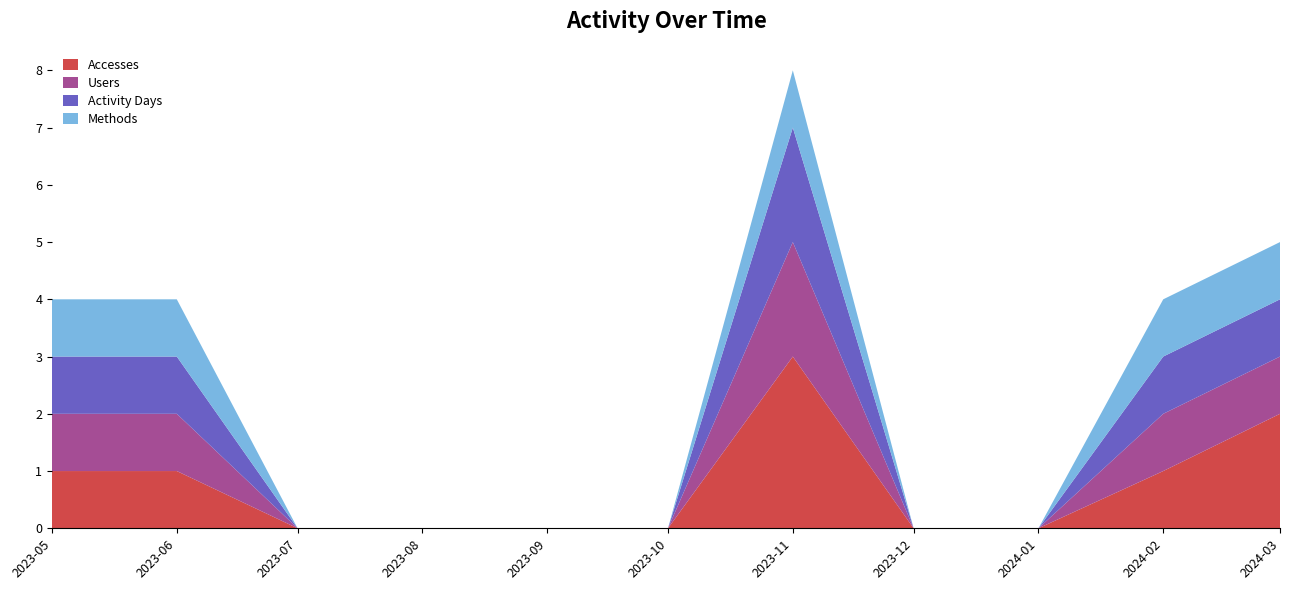

Reading left to right, list all the values displayed in this chart.

Accesses: 2023-05-01=1	2023-06-01=1	2023-07-01=0	2023-08-01=0	2023-09-01=0	2023-10-01=0	2023-11-01=3	2023-12-01=0	2024-01-01=0	2024-02-01=1	2024-03-01=2
Users: 2023-05-01=1	2023-06-01=1	2023-07-01=0	2023-08-01=0	2023-09-01=0	2023-10-01=0	2023-11-01=2	2023-12-01=0	2024-01-01=0	2024-02-01=1	2024-03-01=1
Activity Days: 2023-05-01=1	2023-06-01=1	2023-07-01=0	2023-08-01=0	2023-09-01=0	2023-10-01=0	2023-11-01=2	2023-12-01=0	2024-01-01=0	2024-02-01=1	2024-03-01=1
Methods: 2023-05-01=1	2023-06-01=1	2023-07-01=0	2023-08-01=0	2023-09-01=0	2023-10-01=0	2023-11-01=1	2023-12-01=0	2024-01-01=0	2024-02-01=1	2024-03-01=1